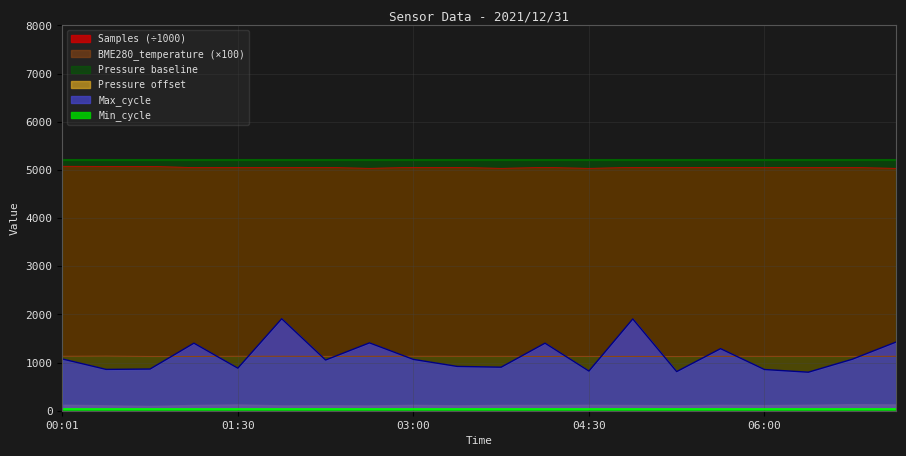

In Samples, how many points are higher than both neighbors (excluding endpoints)?

4